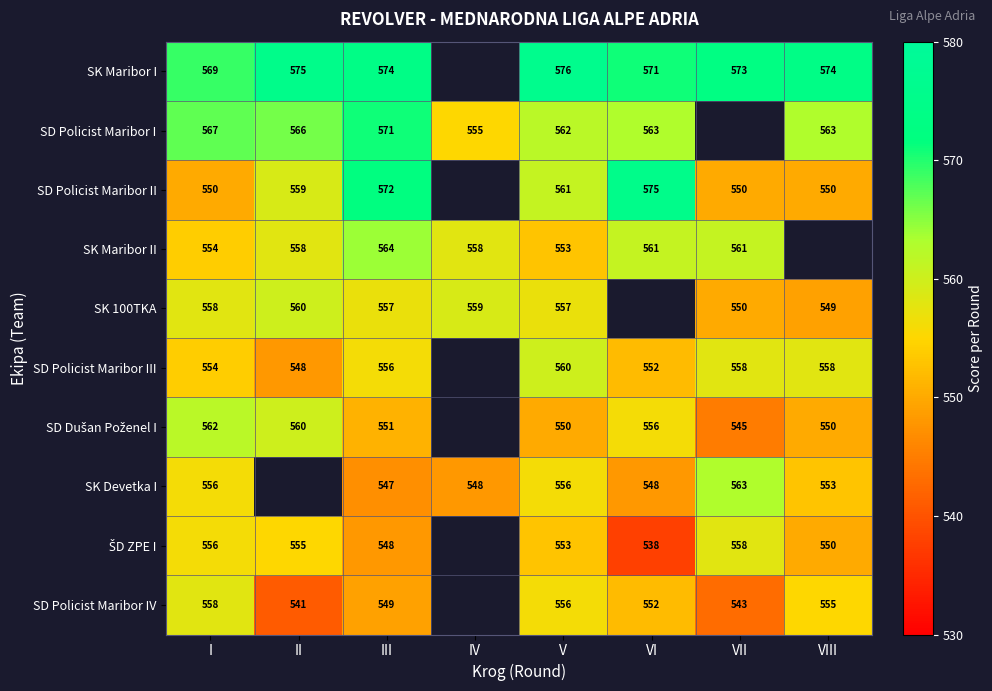

At how many categories does at least one series exceed 539?

8